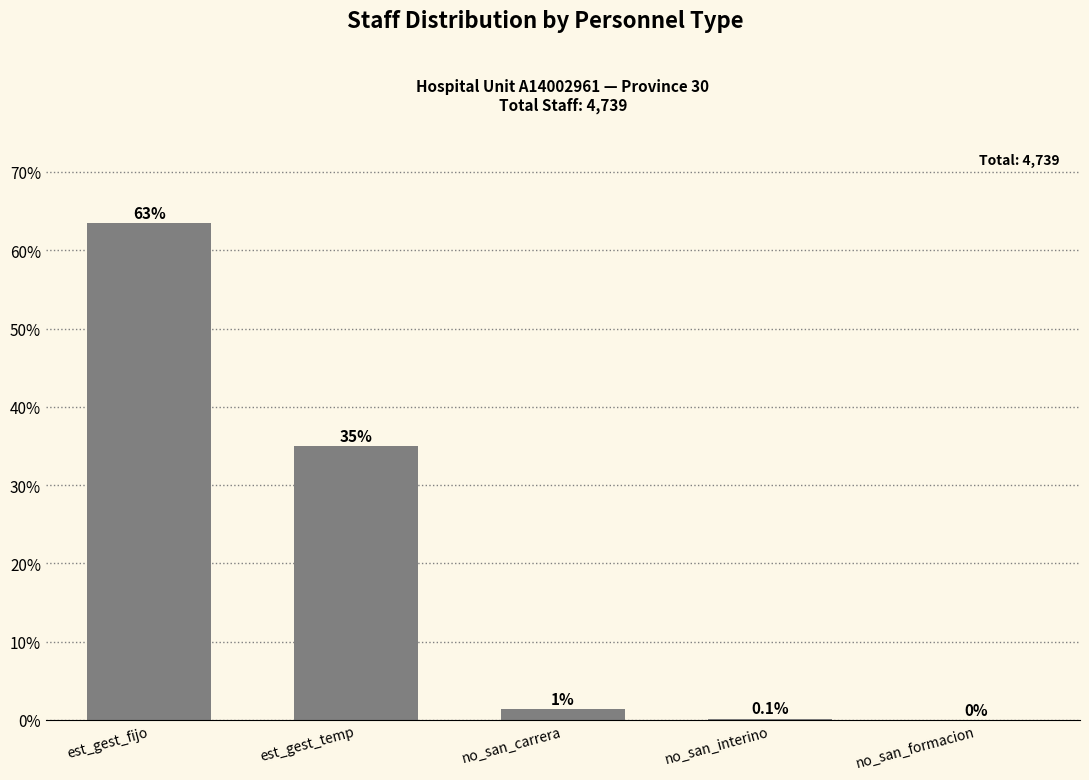

What is the change in value from est_gest_temp to no_san_formacion?

-35.0